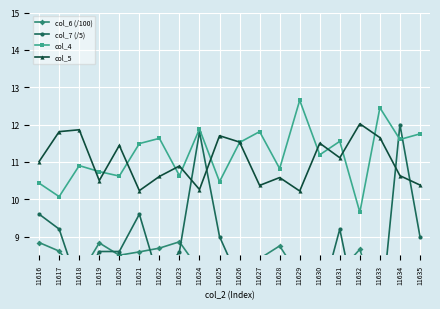

What is the sum of all col_5 values?

220.3